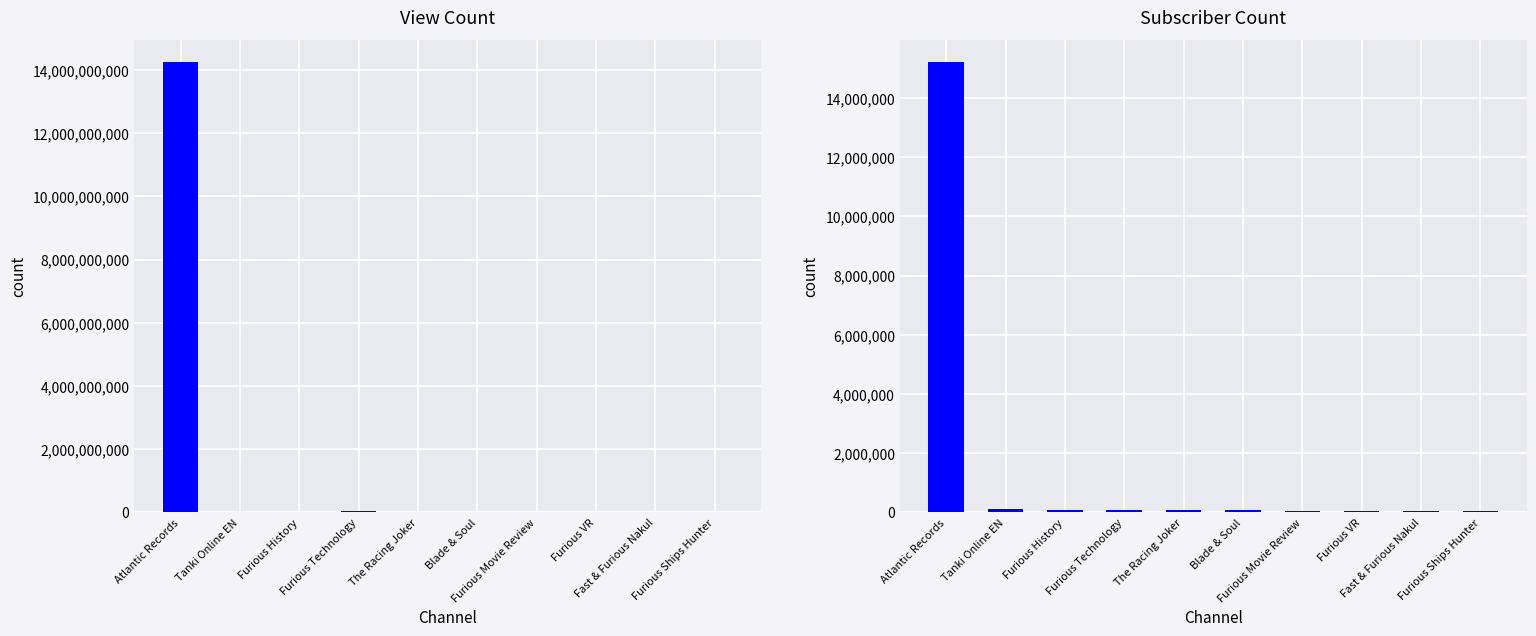

What is the total value across all series at Furious VR?

10981542